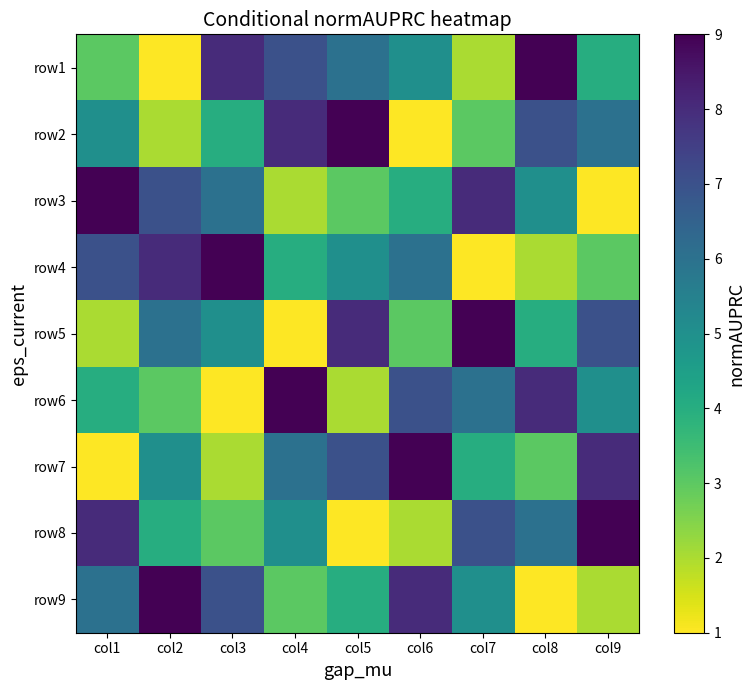

At which category does the chart reach its peak across all series?

col8